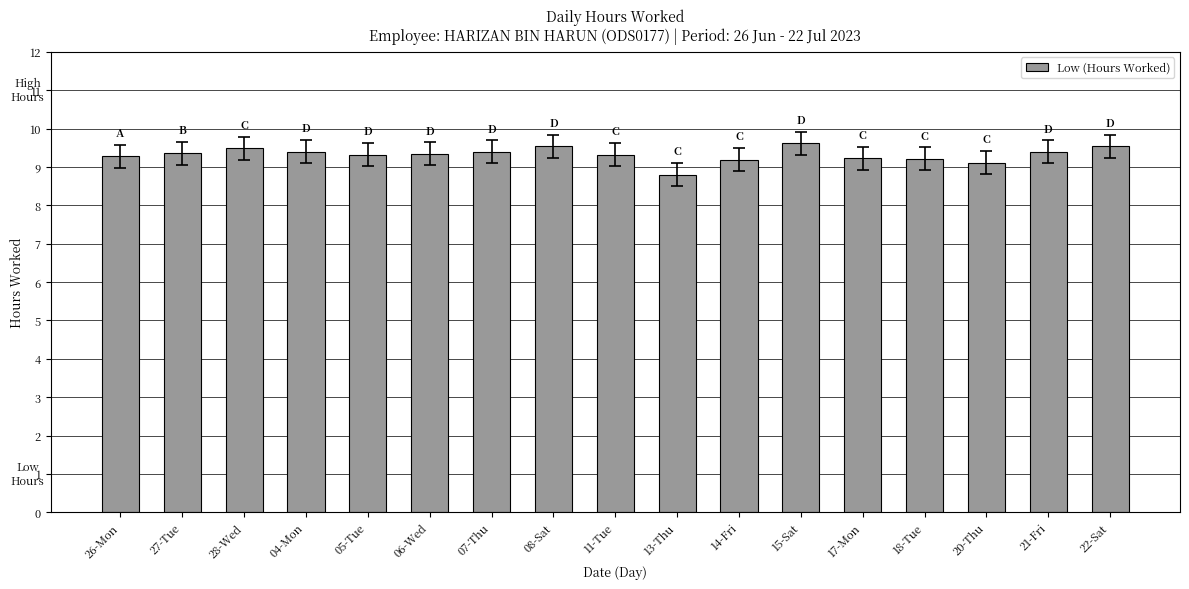

What is the sum of the values at 18-Tue and 11-Tue?

18.5